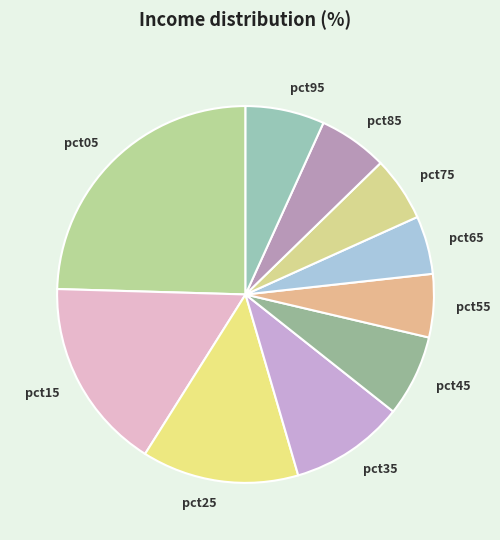

Combined, do pct25 and pct65 account for over 50%?

No